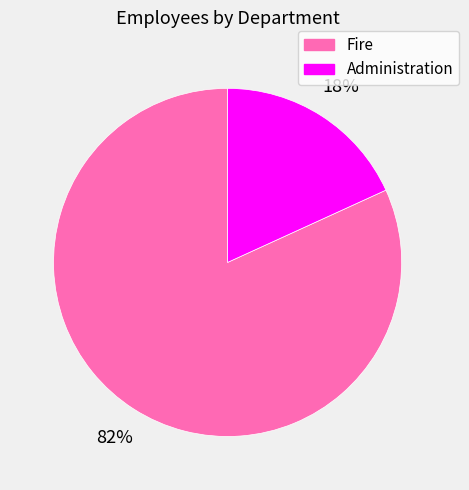

True or false: Administration accounts for 18% of the total.

True